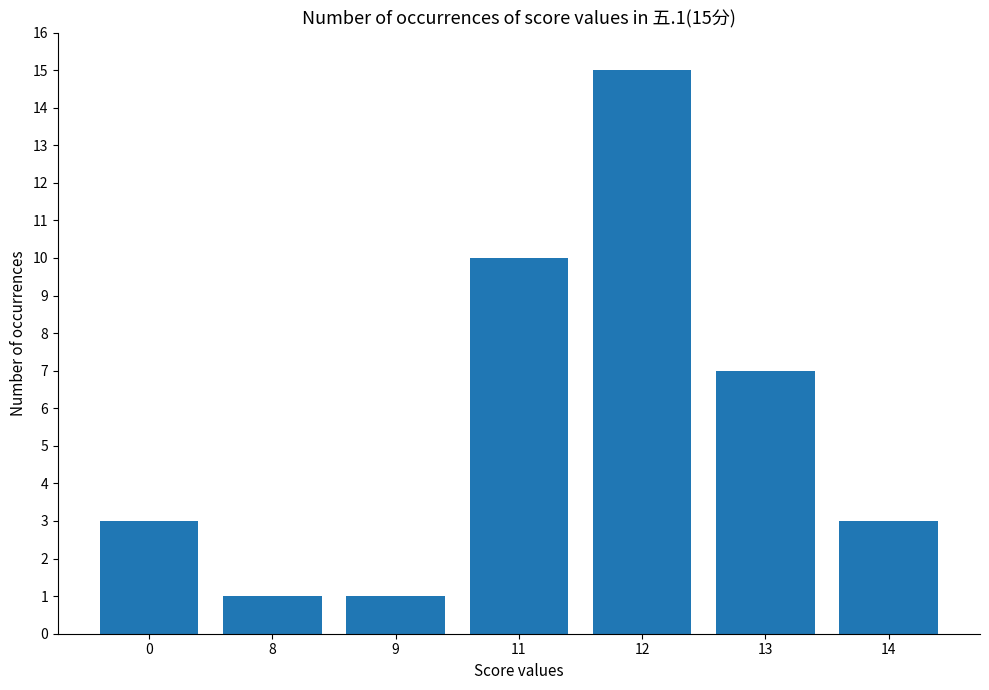

What is the greatest value displayed?

15